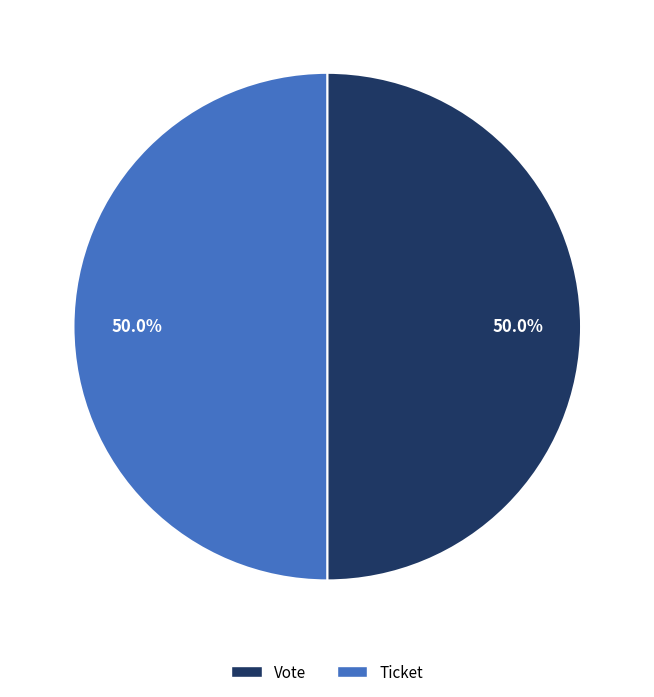

Approximately how many times larger is the value at Ticket compared to Vote?

1.0